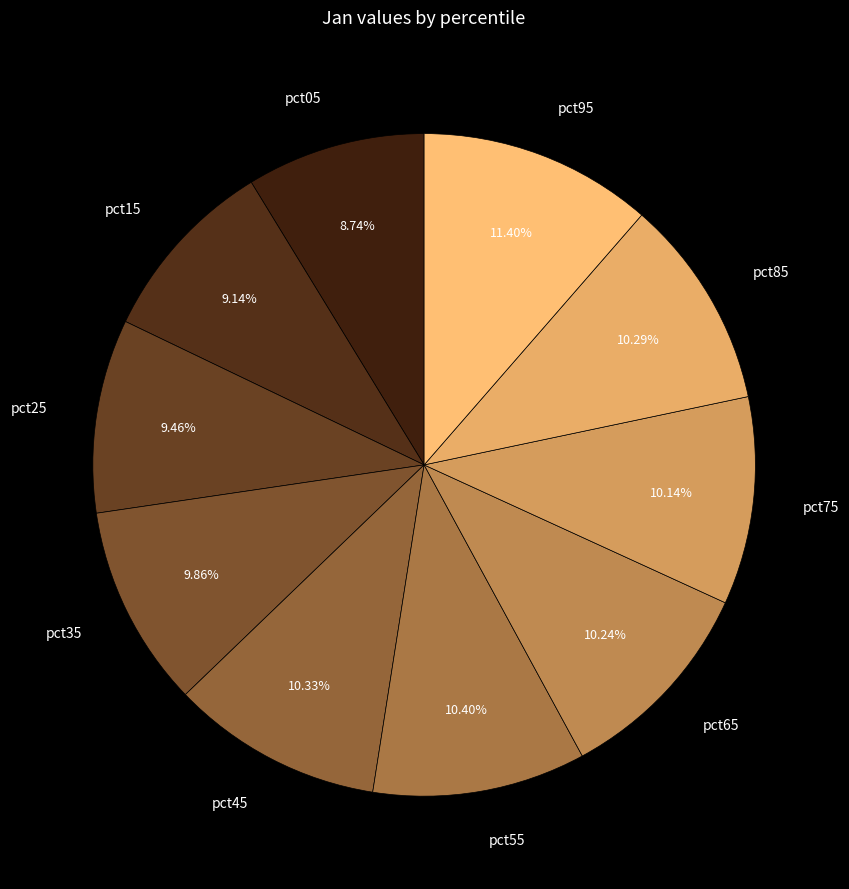

How many segments does this pie chart have?

10